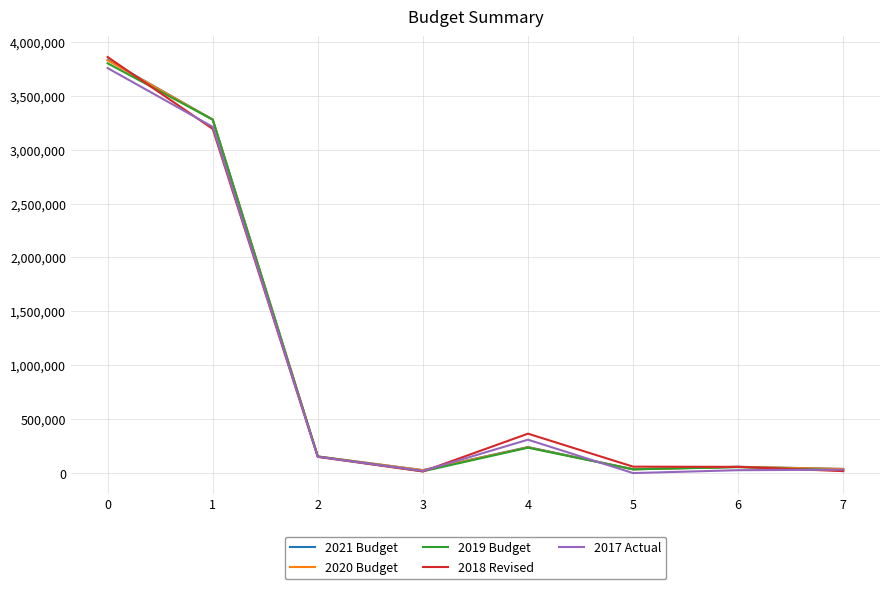

Between 1 and 4, which series saw the biggest shift?

2019 Budget